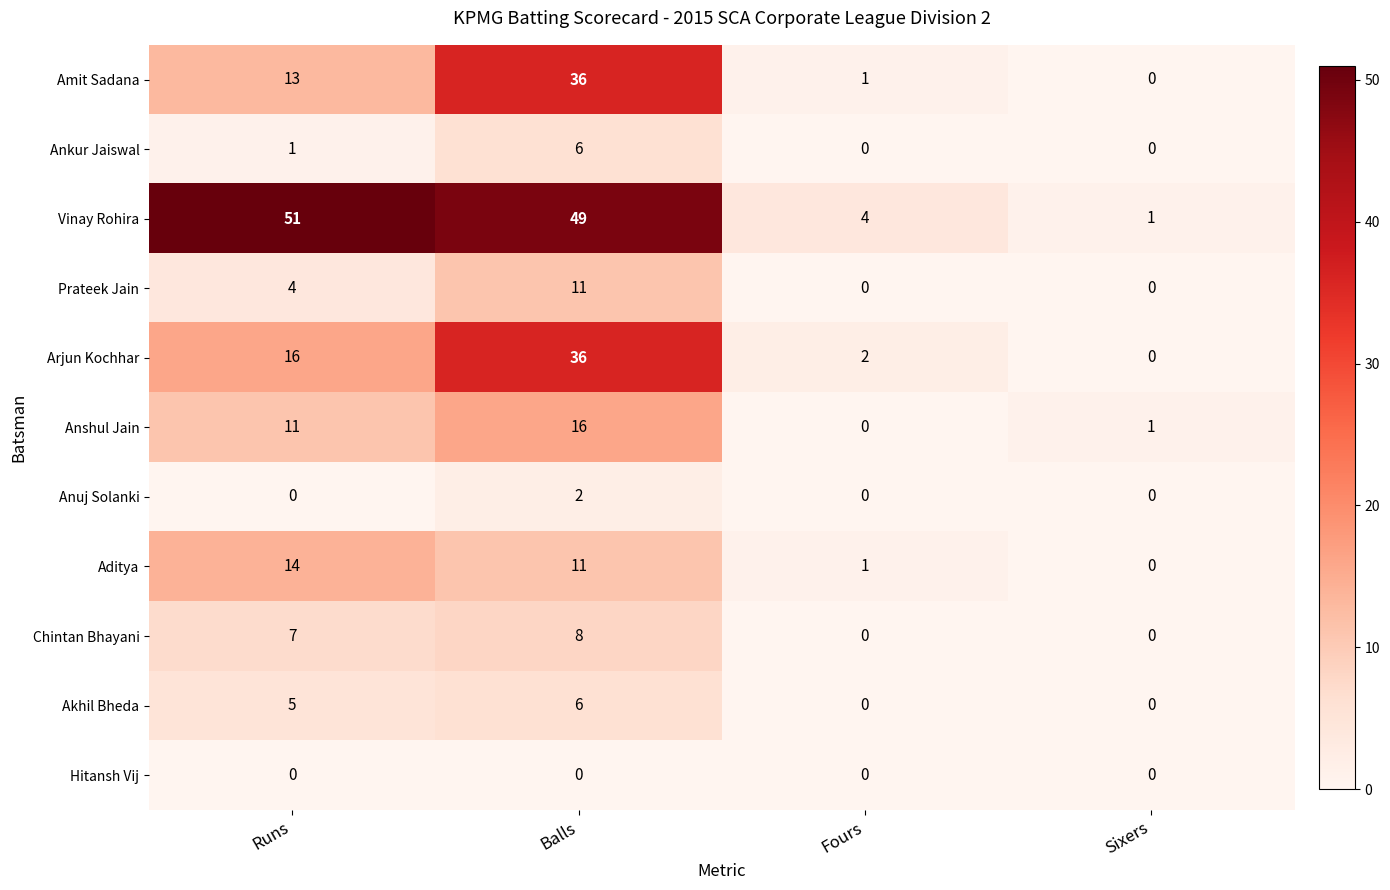

True or false: Aditya has a value of 4 at Balls.

False